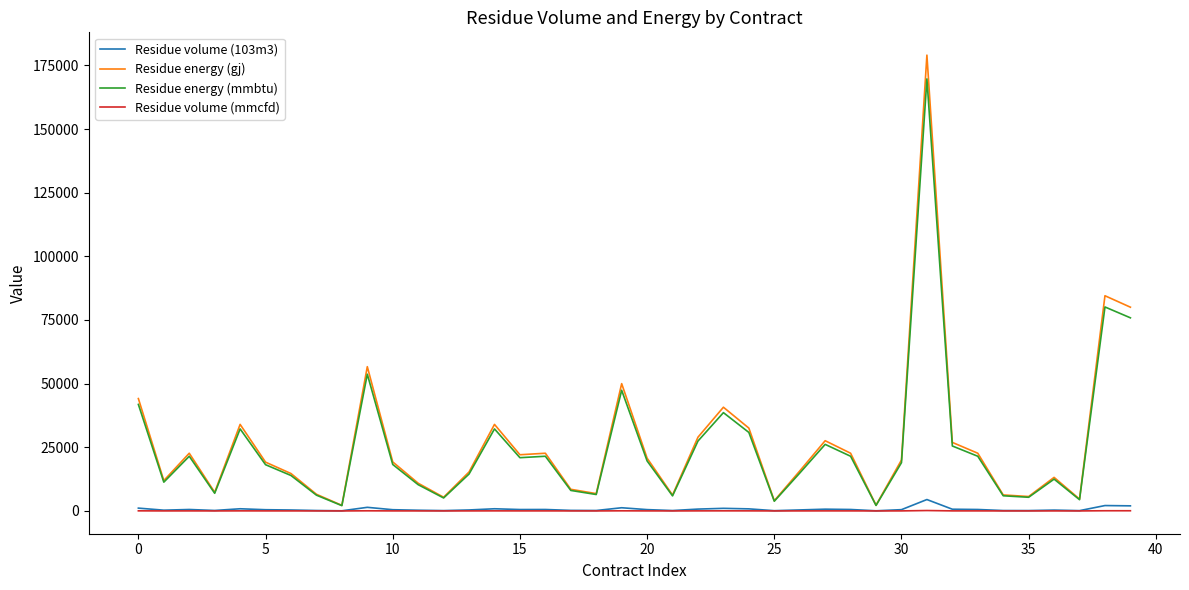

True or false: Residue volume (mmcfd) has more than 0 points higher than both neighbors.

True